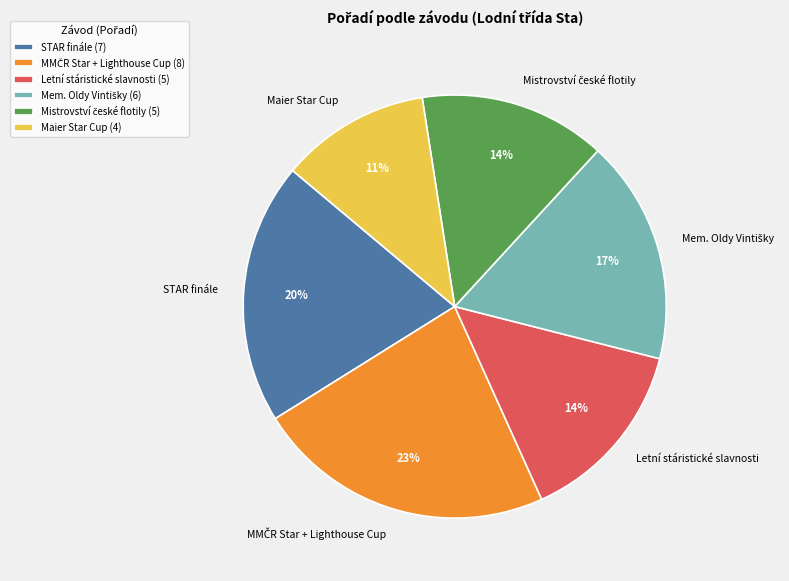

Is STAR finále the majority of the pie?

No